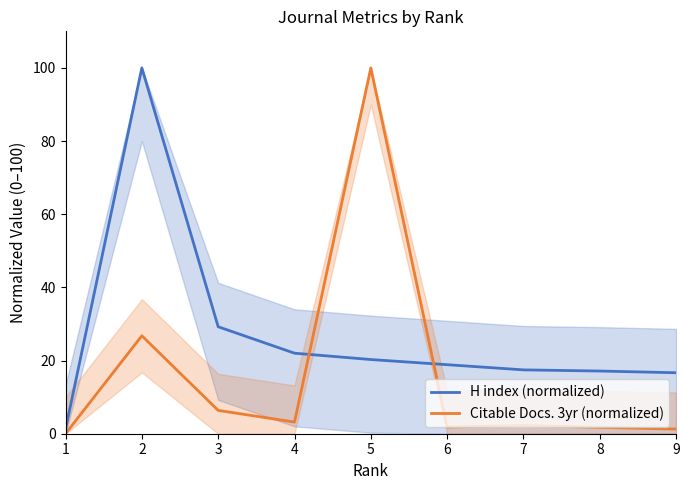

In Citable Docs. 3yr (normalized), how many points are lower than both neighbors (excluding endpoints)?

2